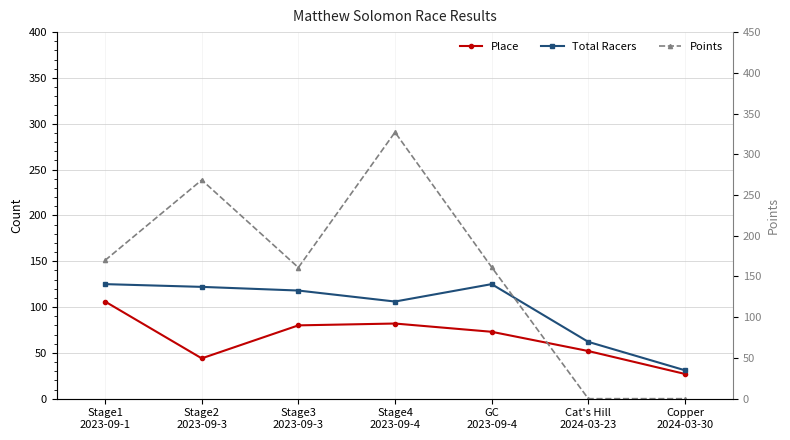

List the series in order of their peak value, highest first.

Points, Total Racers, Place